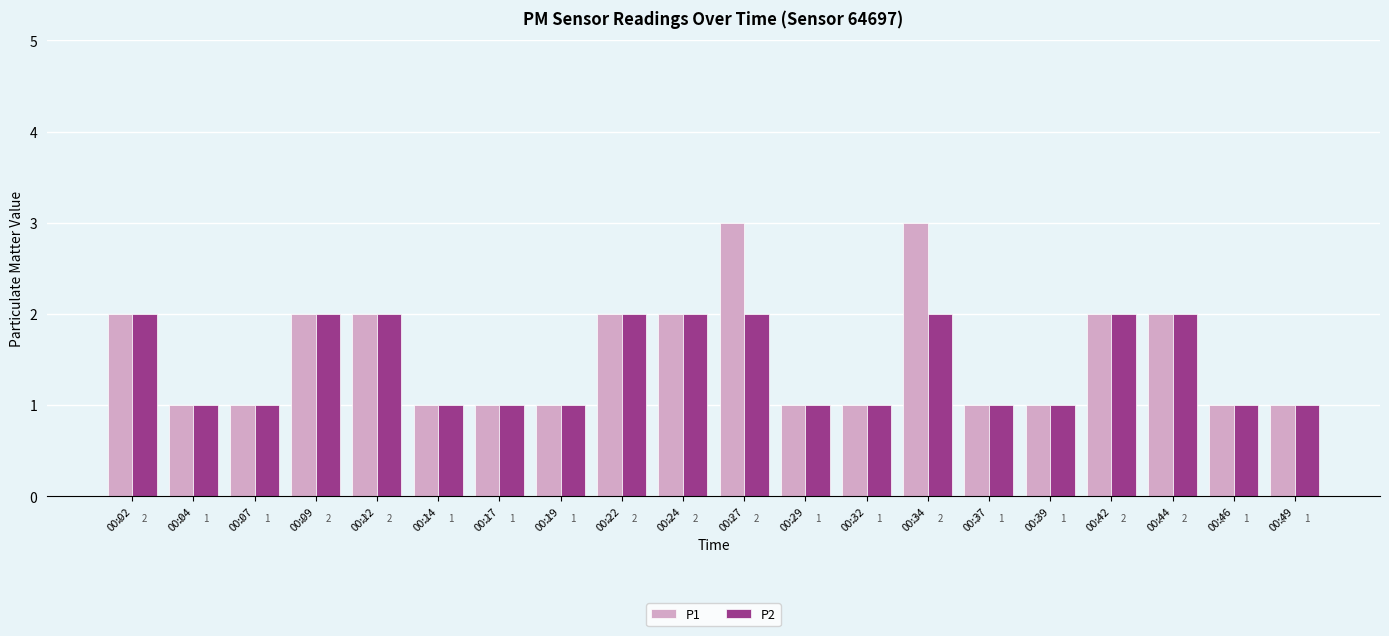

What is the greatest value displayed?

3